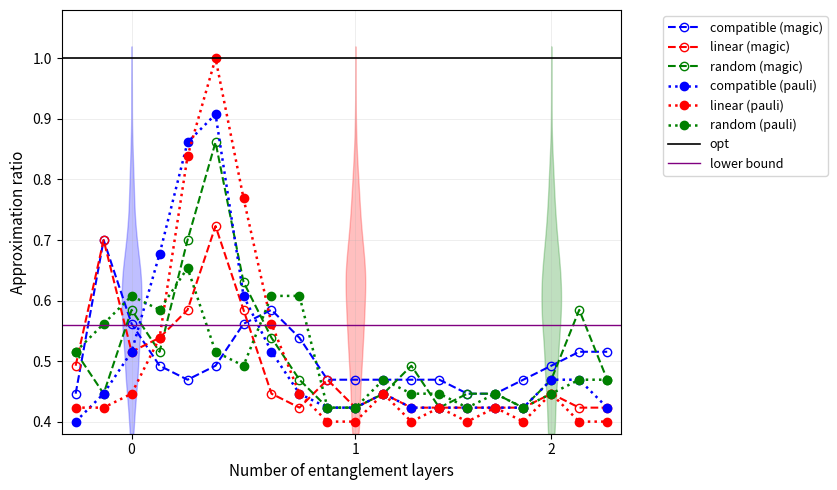

How many categories are shown in the chart?

20